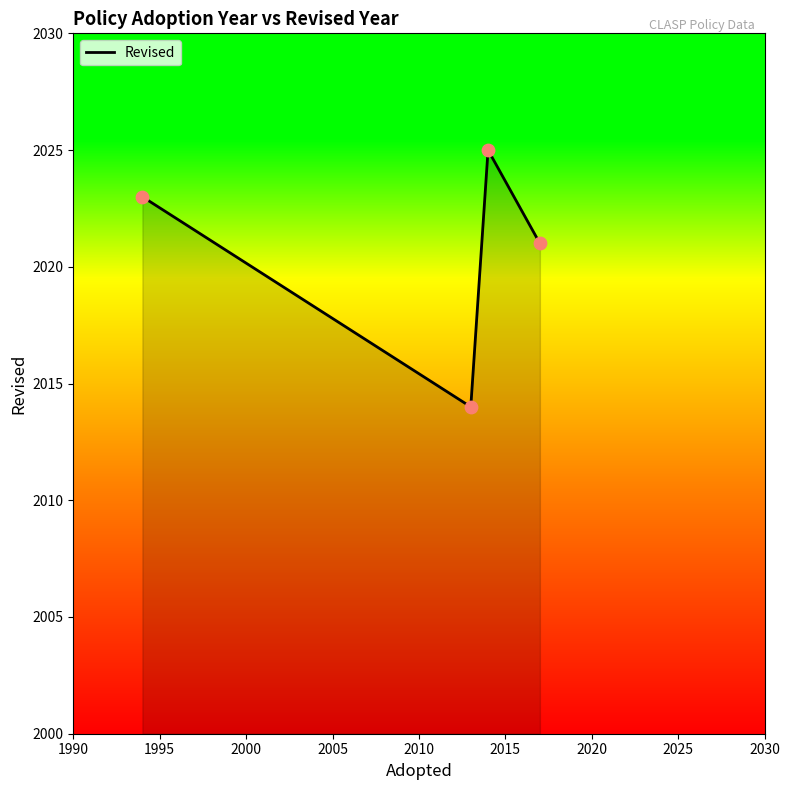

What is the average value?

2021